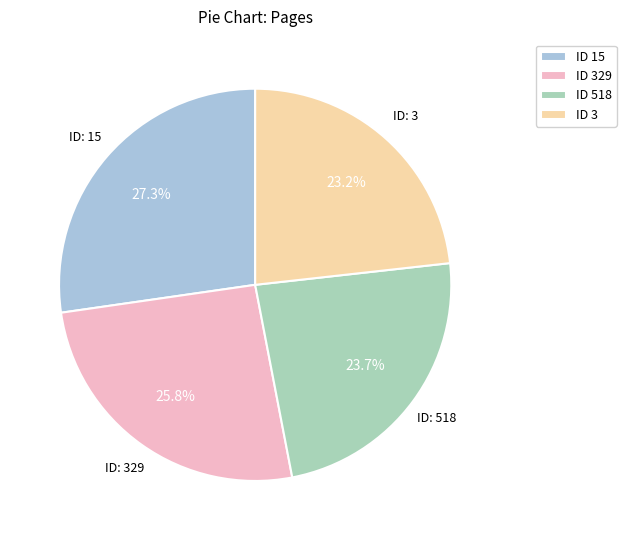

Is there a majority slice in this chart?

No